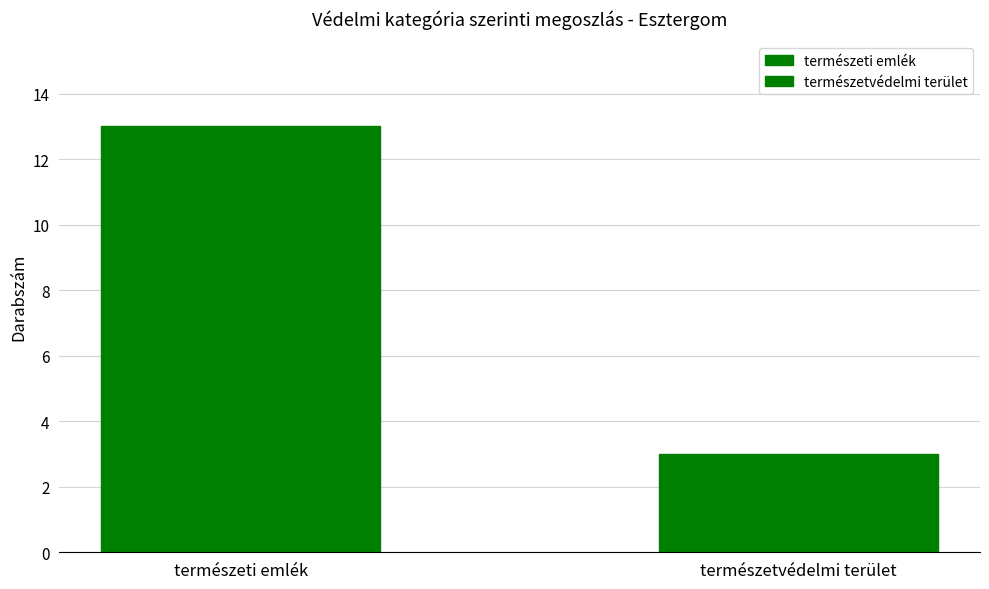

What is the ratio of the value at természeti emlék to the value at természetvédelmi terület?

4.3